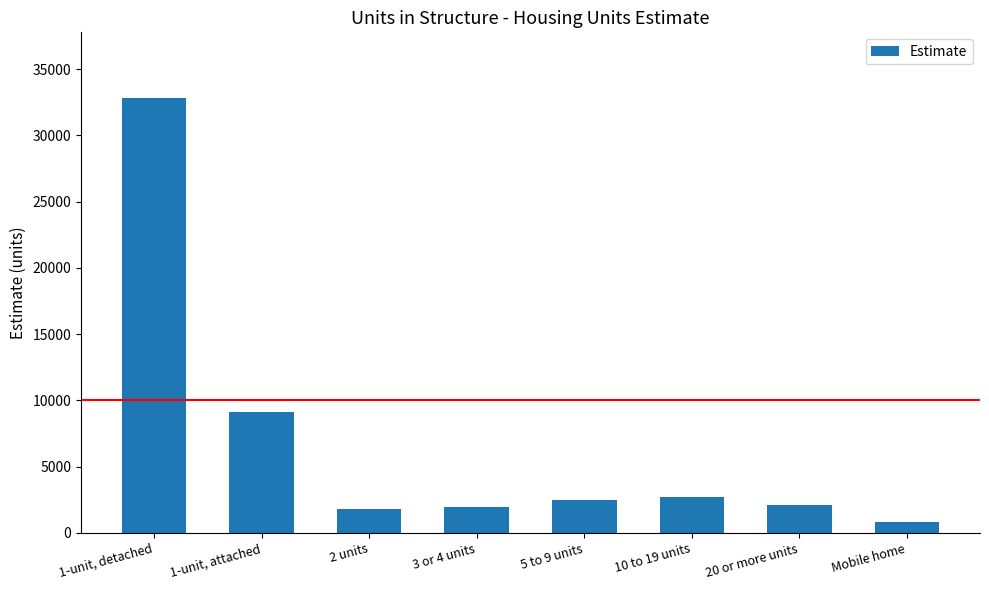

List the labels in order of value, largest first.

1-unit, detached, 1-unit, attached, 10 to 19 units, 5 to 9 units, 20 or more units, 3 or 4 units, 2 units, Mobile home